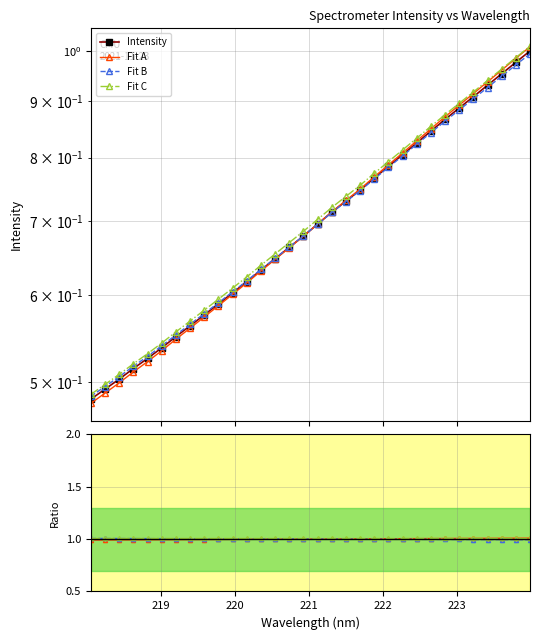

Rank the categories by value from lowest to highest.

218.0596, 218.2508, 218.442, 218.6332, 218.8244, 219.0156, 219.2067, 219.3979, 219.589, 219.7801, 219.9712, 220.1623, 220.3533, 220.5444, 220.7354, 220.9264, 221.1174, 221.3083, 221.4993, 221.6902, 221.8812, 222.0721, 222.263, 222.4538, 222.6447, 222.8355, 223.0264, 223.2172, 223.408, 223.5987, 223.7895, 223.9802